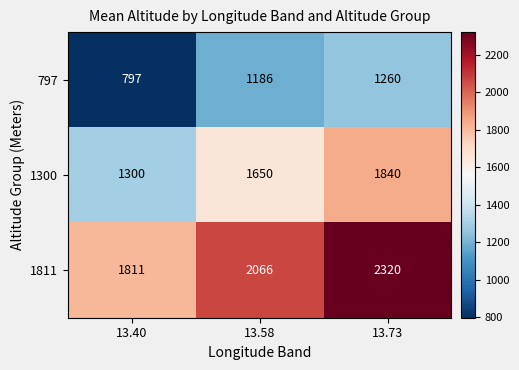

At which category is the sum across all series the highest?

13.73